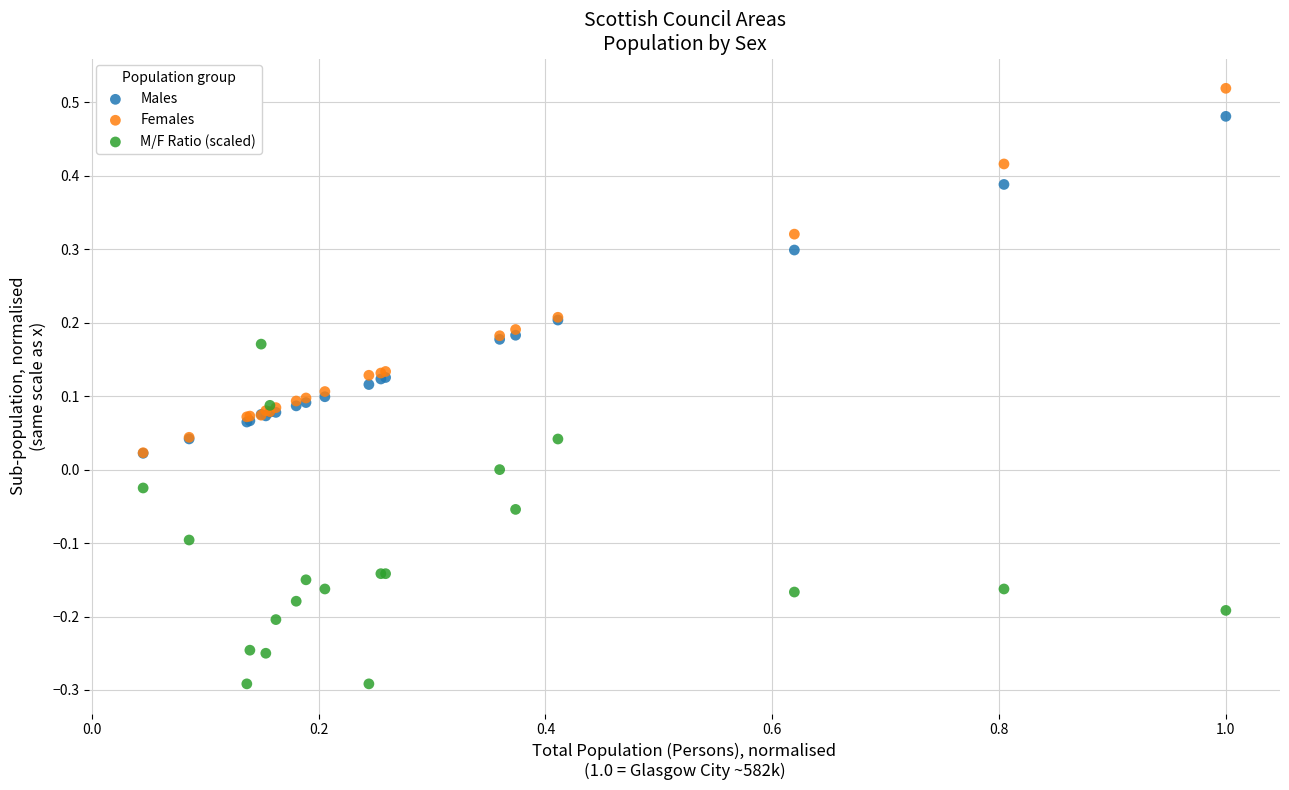

Which series reaches the minimum Y coordinate?

M/F Ratio (scaled)